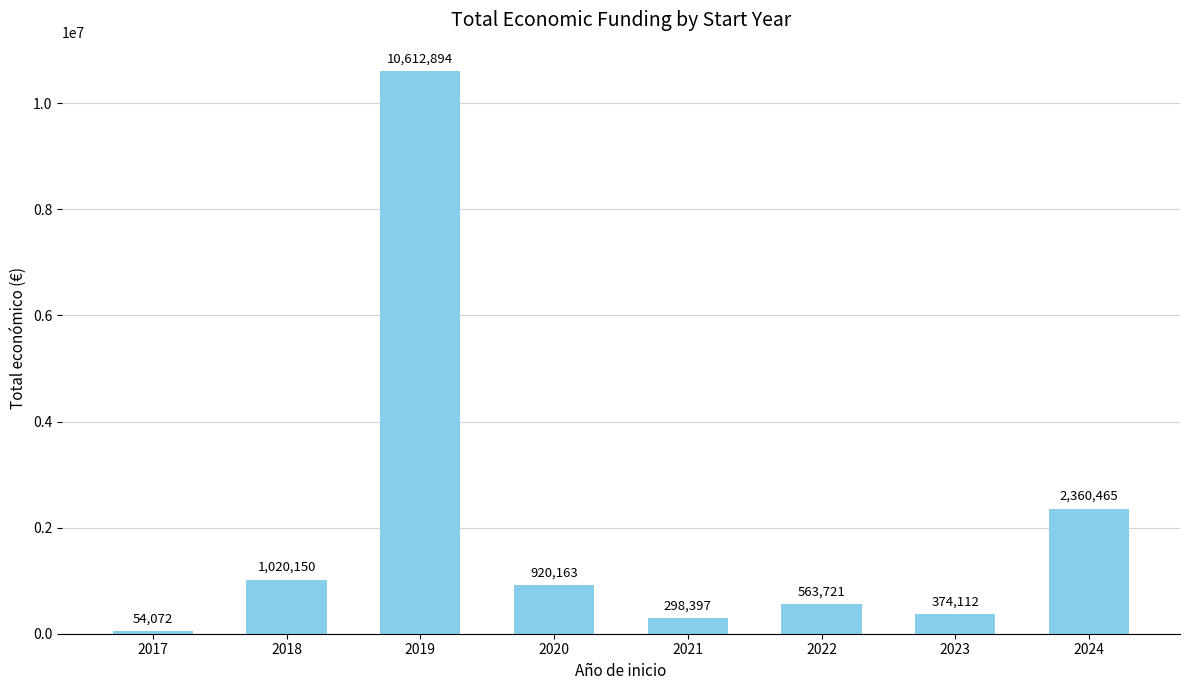

What is the ratio of the value at 2024 to the value at 2020?

2.6